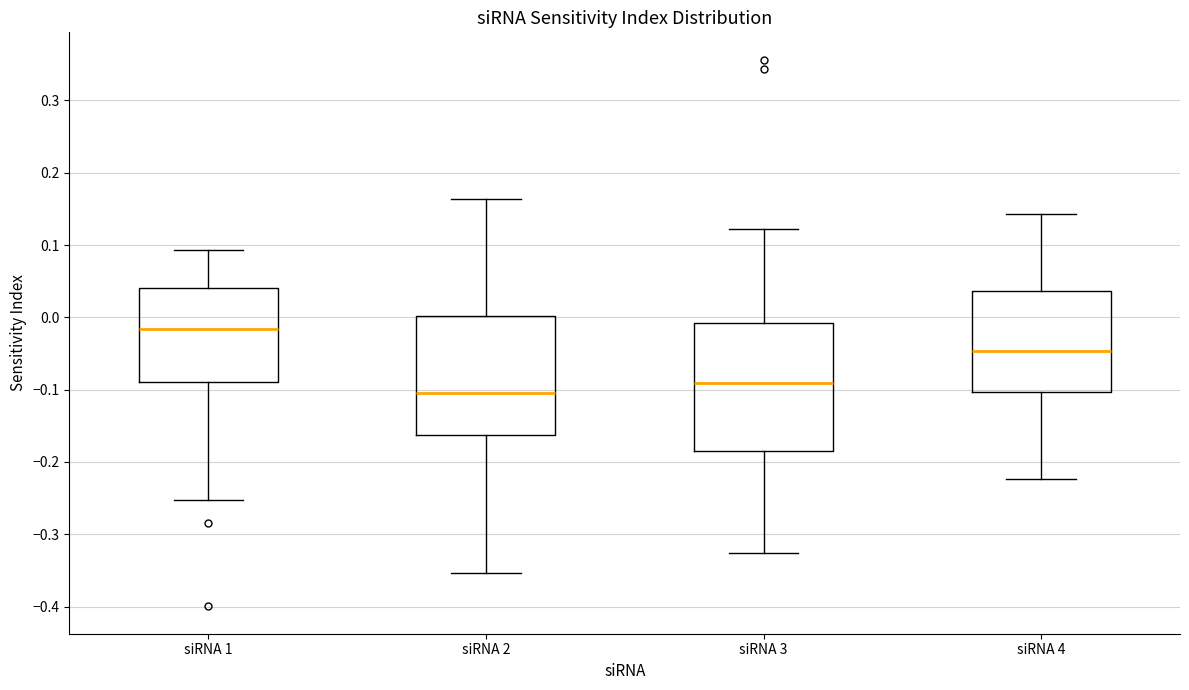

Which box is the tallest, from its lower edge to its upper edge?

siRNA 3